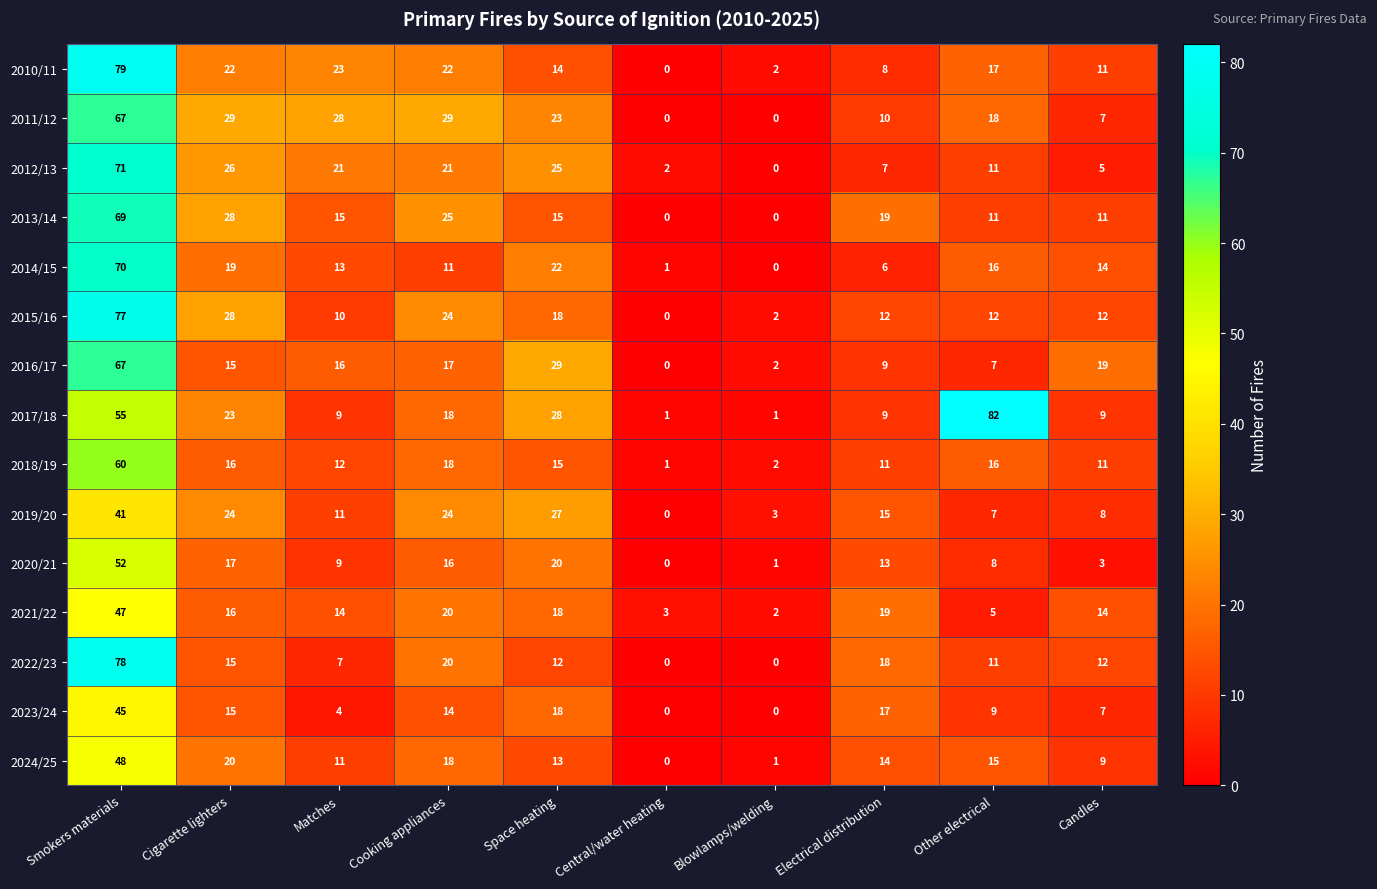

What is the spread (max minus min) of values at Space heating?

17